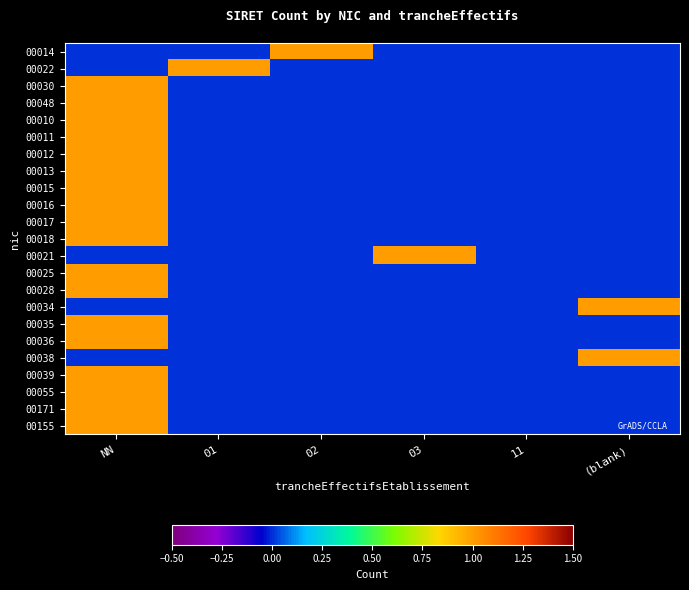

Which series changed the most between 02 and (blank)?

00014